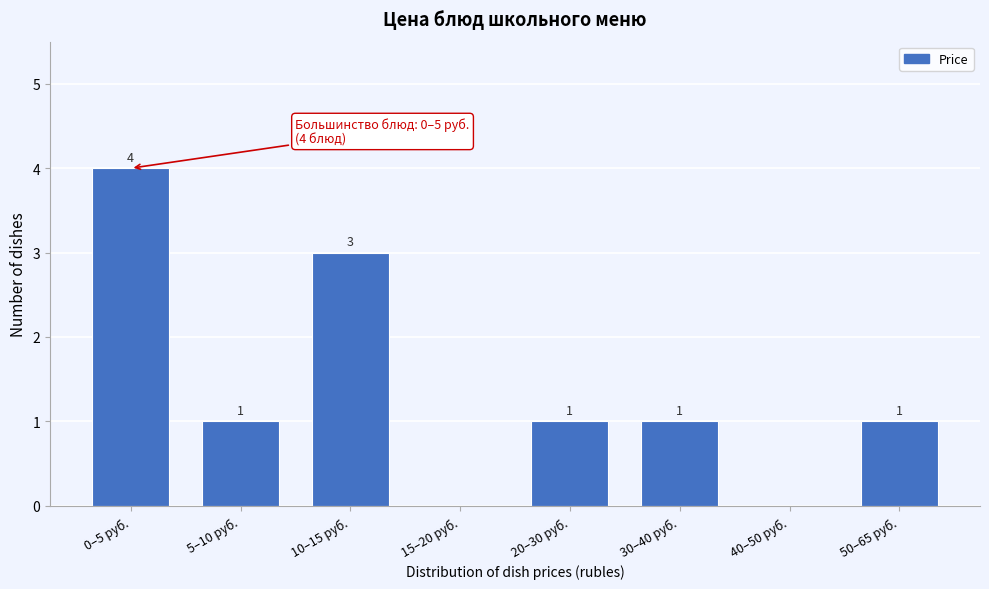

Reading left to right, what are all the values shown in this chart?

0–5 руб.=4	5–10 руб.=1	10–15 руб.=3	15–20 руб.=0	20–30 руб.=1	30–40 руб.=1	40–50 руб.=0	50–65 руб.=1